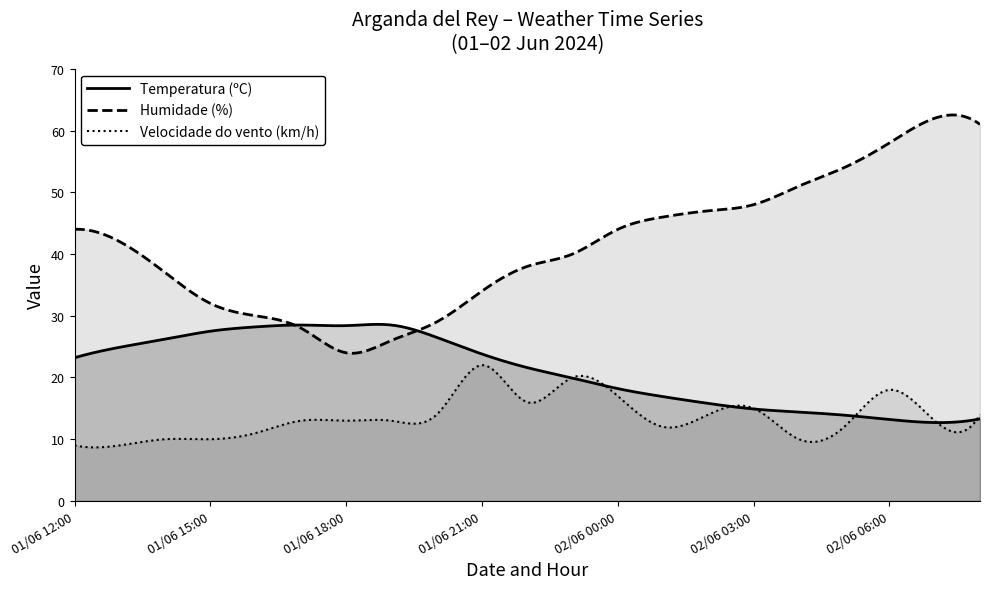

How many categories are shown in the chart?

300